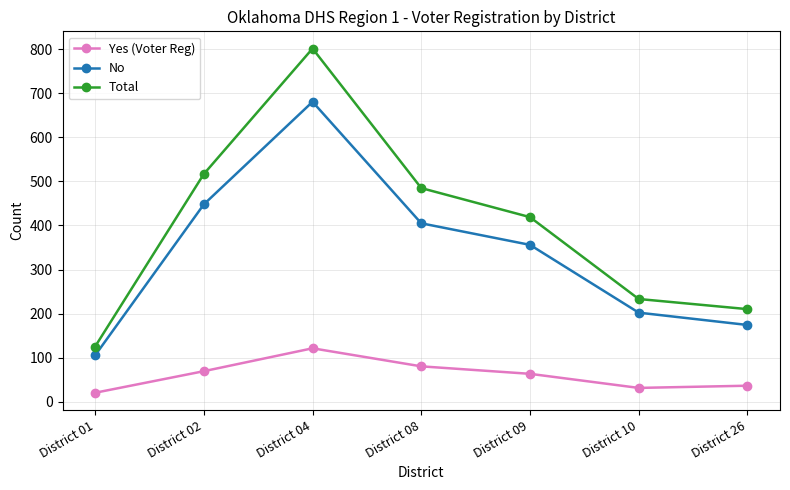

Reading left to right, what are all the values shown in this chart?

Yes (Voter Reg): 20	69	121	80	63	31	36
No: 105	448	681	405	356	202	174
Total: 125	517	802	485	419	233	210